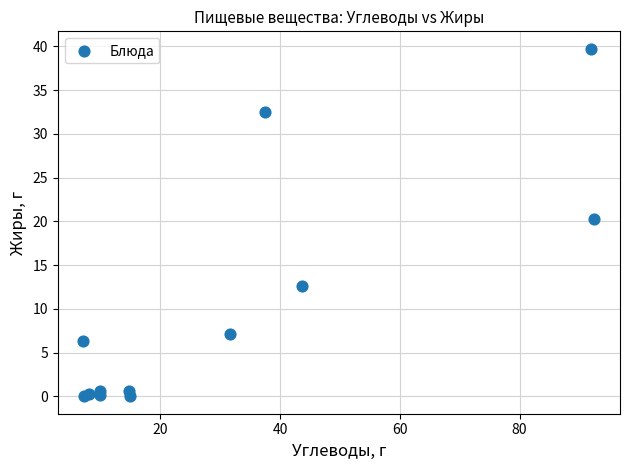

What Y value in the scatter plot is closest to 19?

20.3